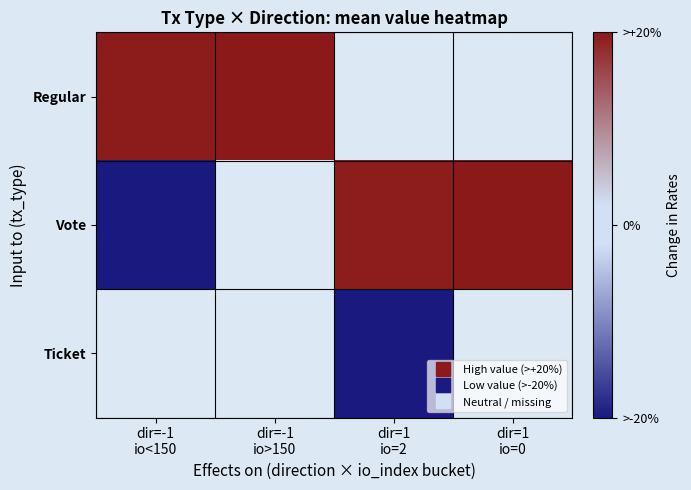

Rank the series by their average value, from lowest to highest.

Regular, Vote, Ticket